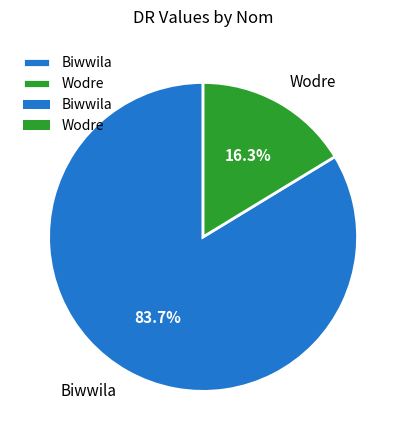

Which category accounts for the majority?

Biwwila